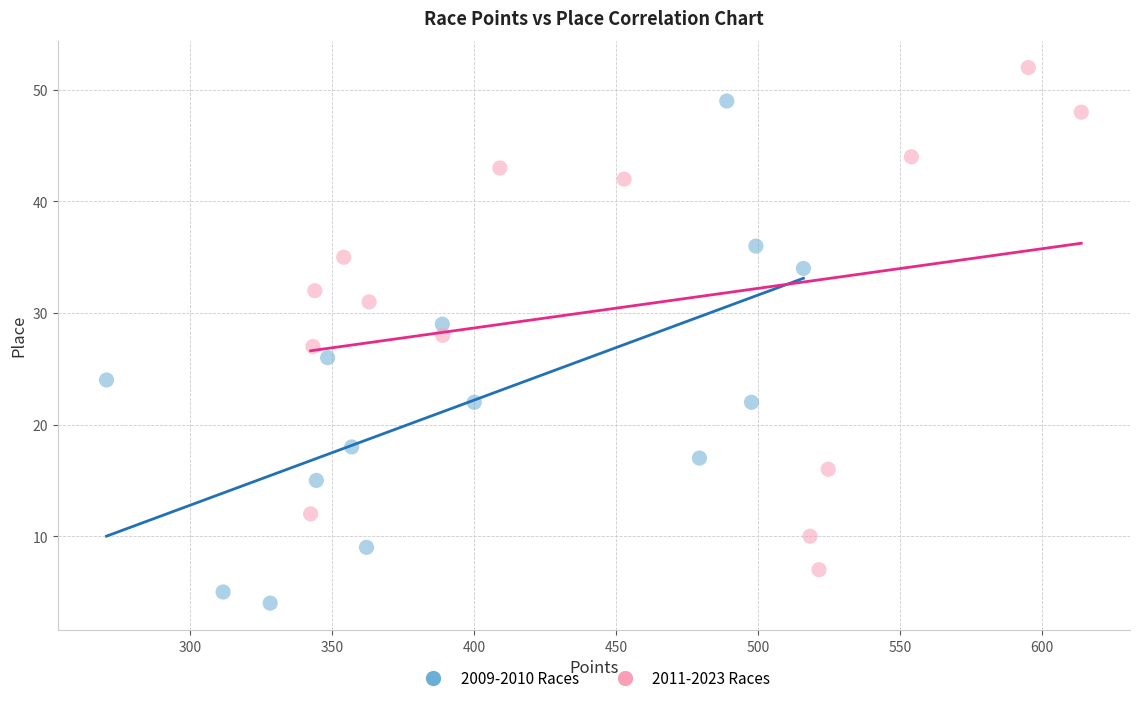

Which series contains the highest Y value?

2011-2023 Races